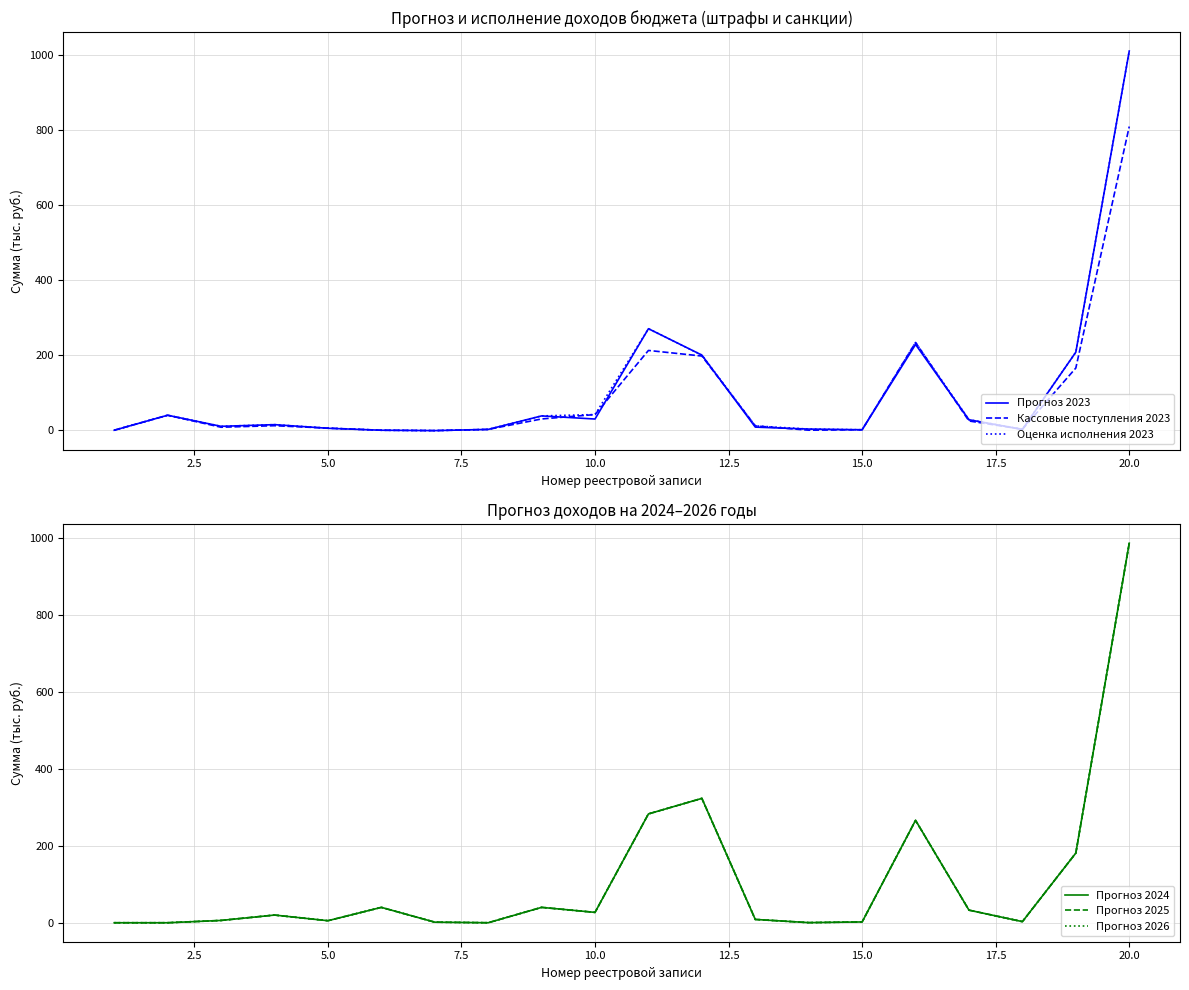

Between which two adjacent categories do Кассовые поступления 2023 and Прогноз 2025 first intersect?

5.0 and 7.5